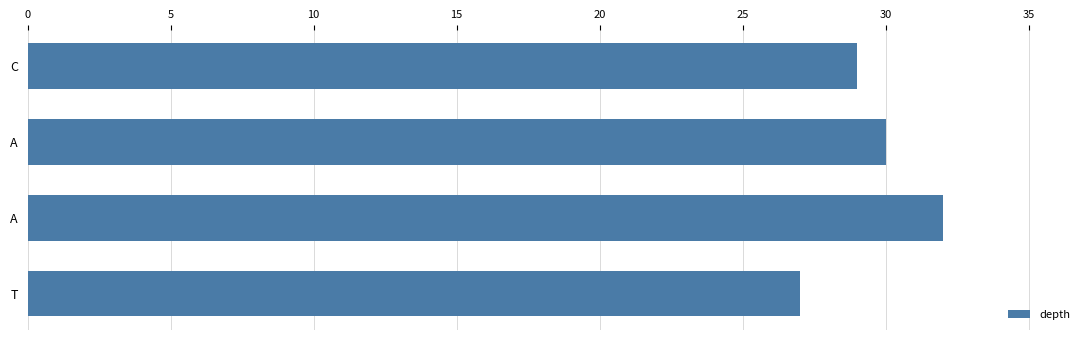

How many data points are less than 30?

2